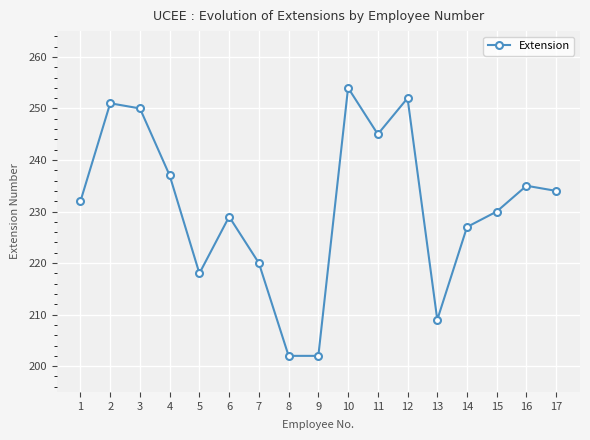

The chart shows a value of 229 at 6. True or false?

True